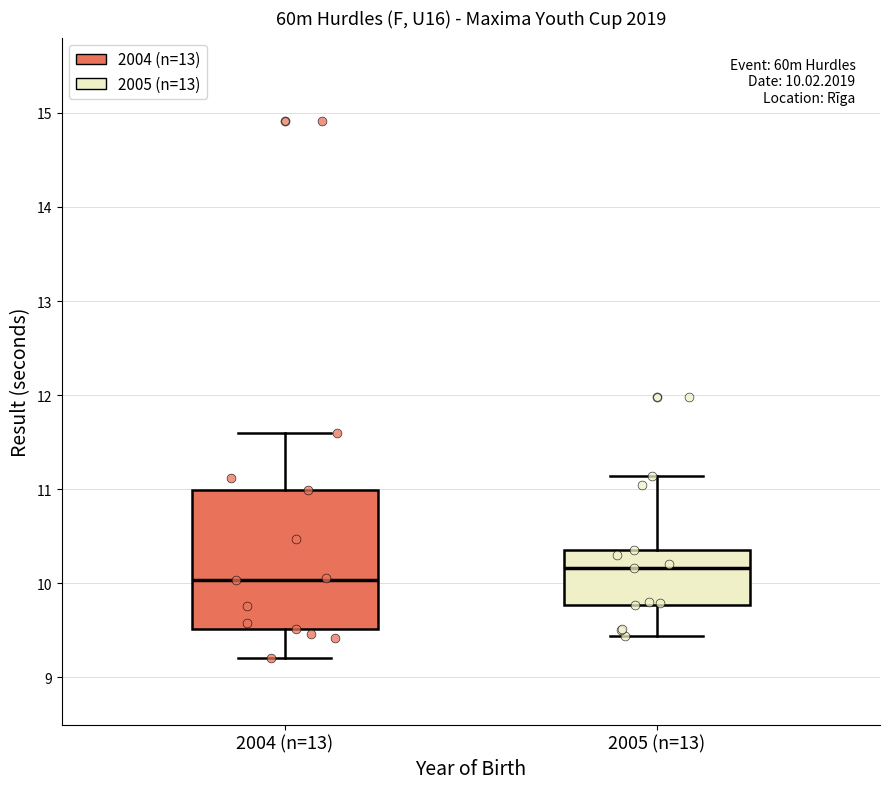

Which box's median line is the lowest?

2004 (n=13)